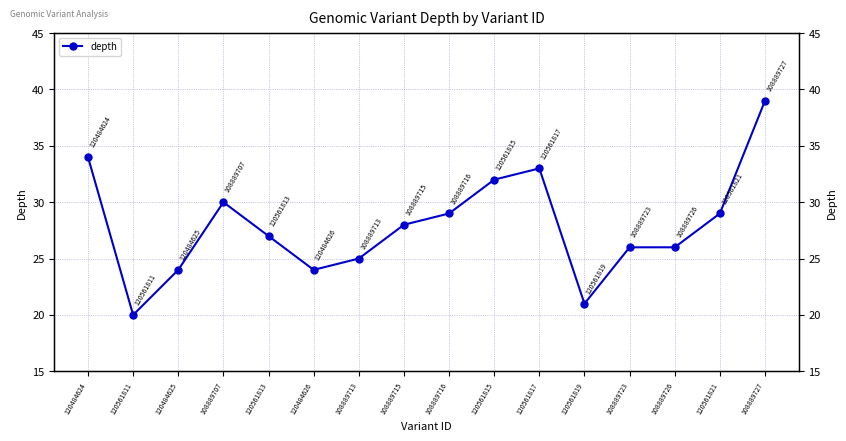

What is the value of the 8th point from the left?

28